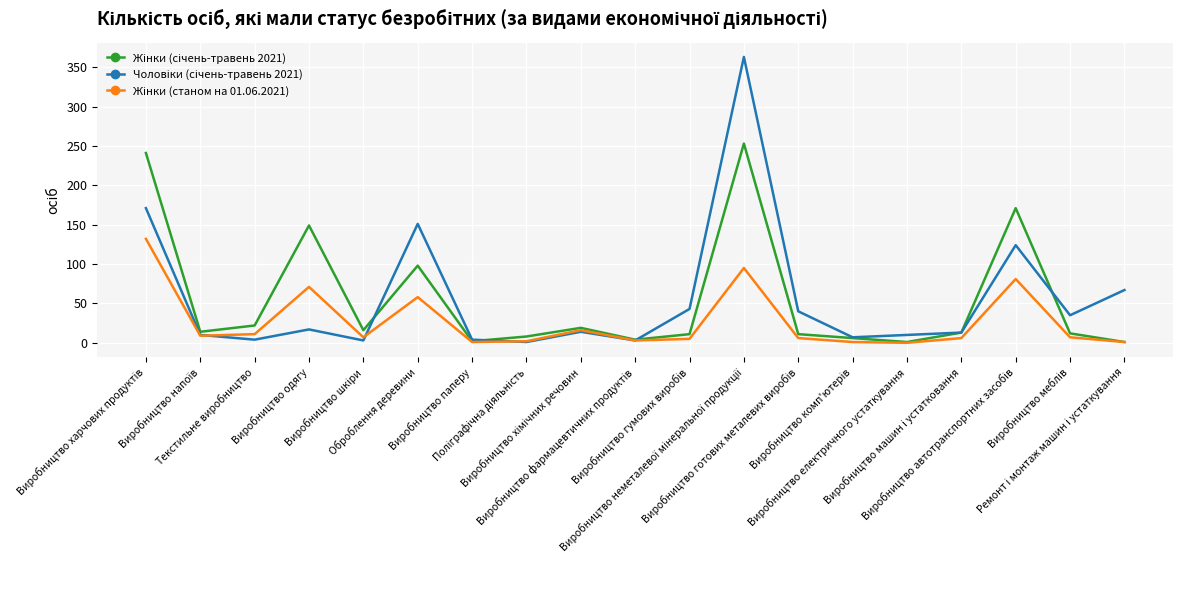

What is the greatest value displayed?

363